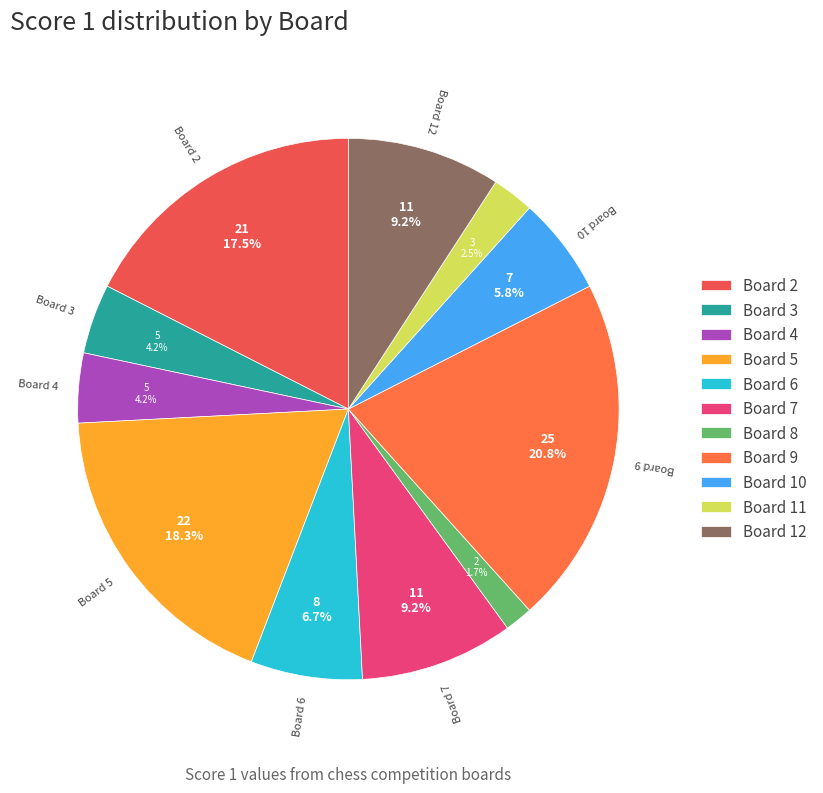

The Board 3 slice represents 4% of the pie. True or false?

True